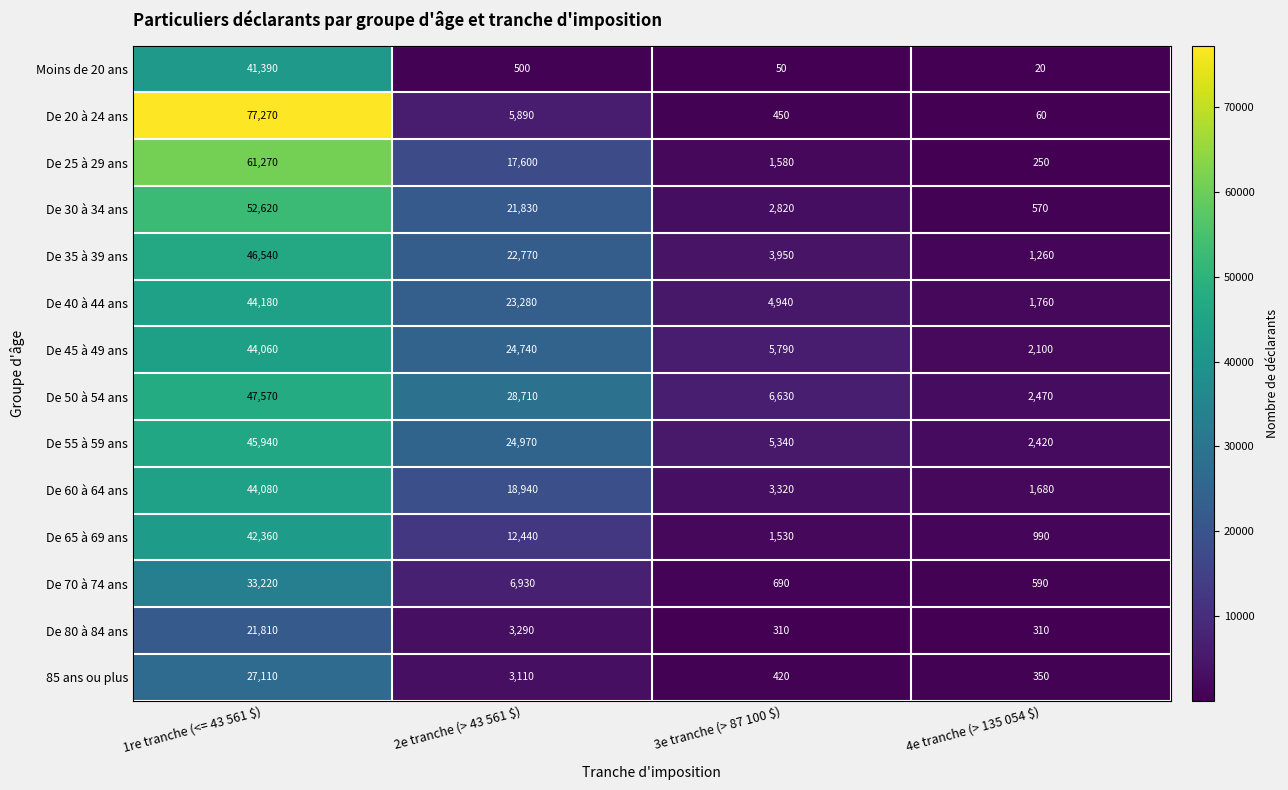

At which label is De 40 à 44 ans closest to 22970?

2e tranche (> 43 561 $)